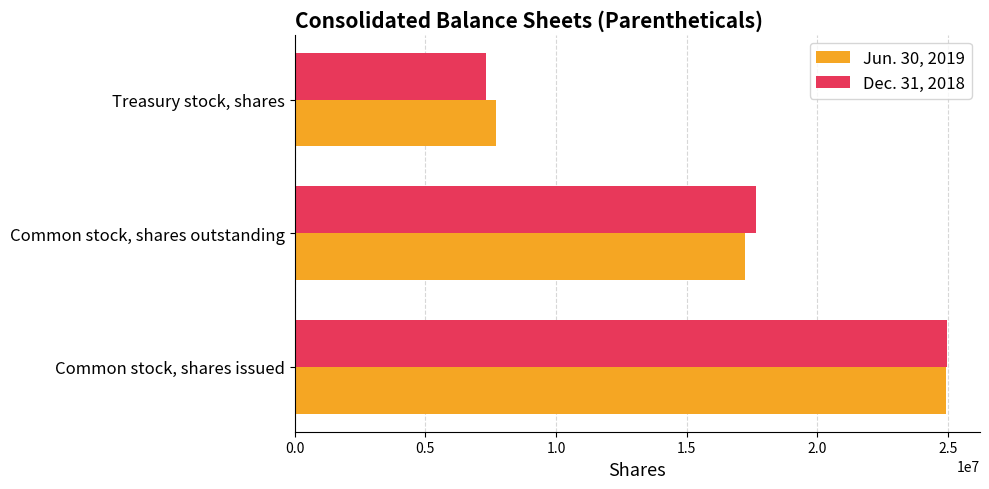

True or false: Jun. 30, 2019 has a value of 4304479 at Treasury stock, shares.

False